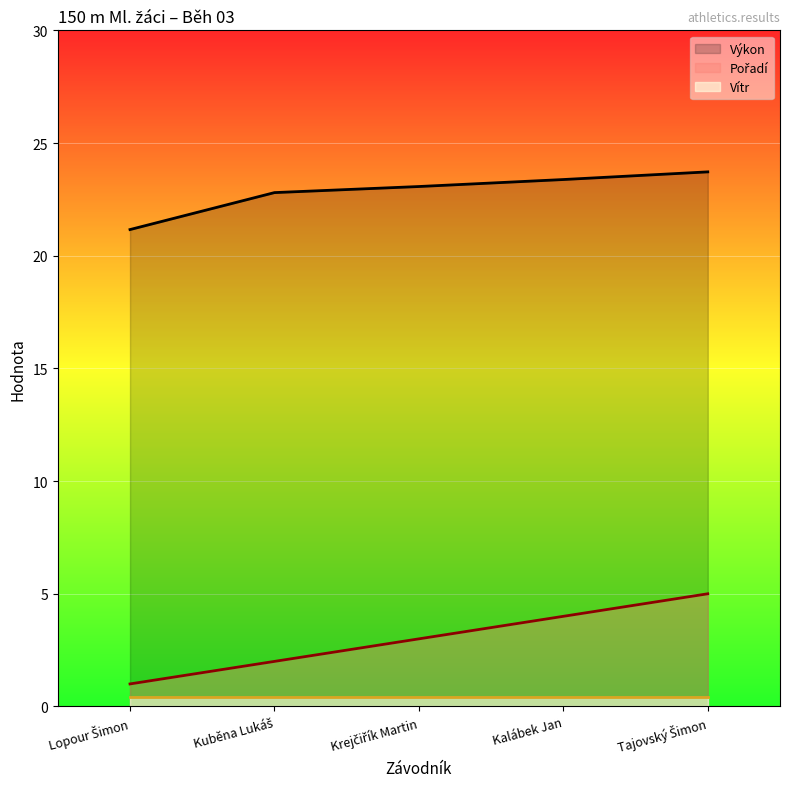

What is the greatest value displayed?

23.7